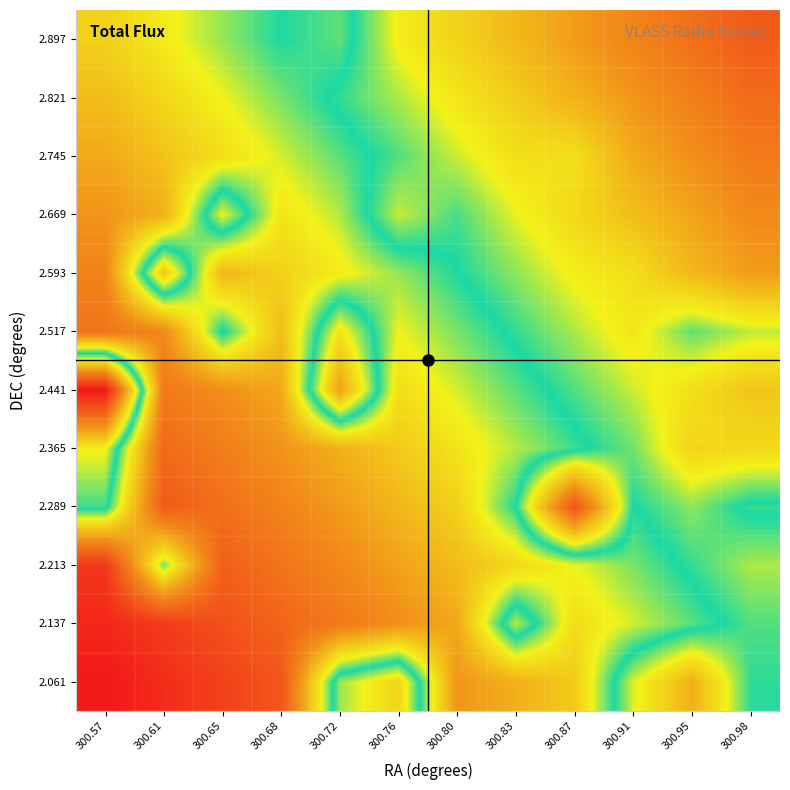

At which category does the chart reach its minimum across all series?

300.57